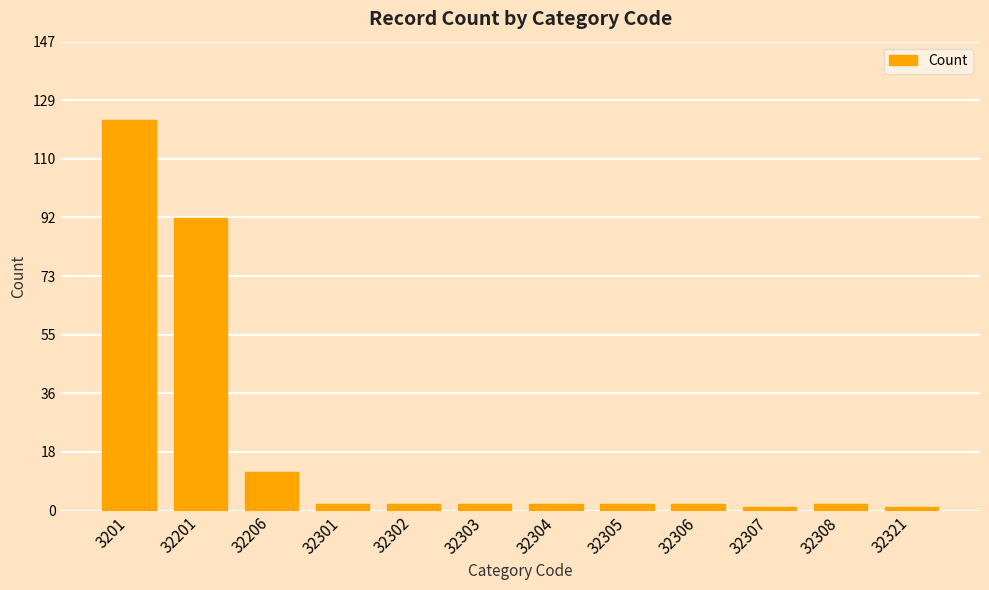

The chart shows a value of 1 at 32307. True or false?

True